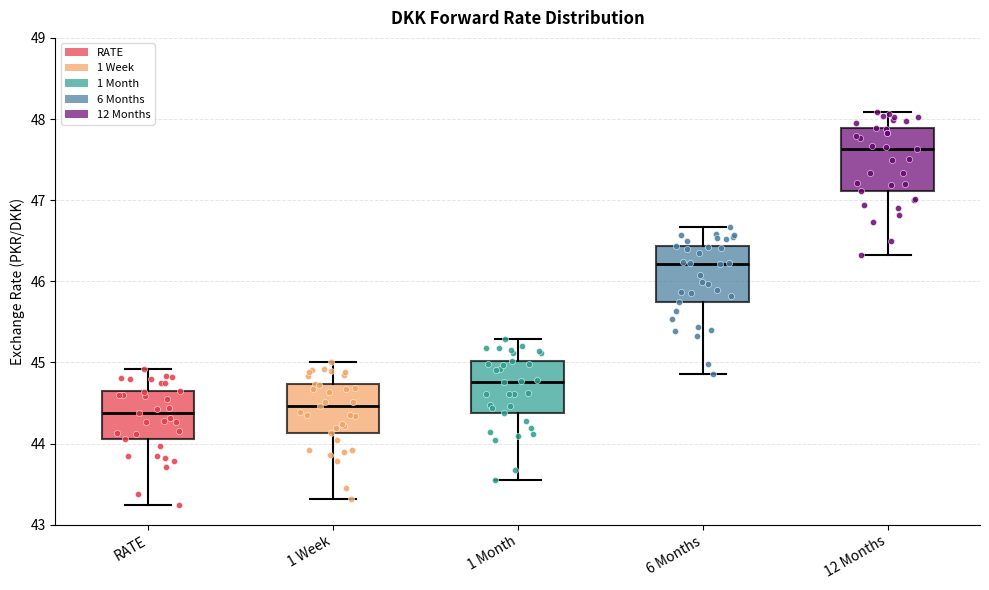

Reading left to right, read every box against the y-axis: the position of its median line, the range the box covers, and the ends of its whiskers. The values are not printed on the chart, so give them approximately, as read against the axis.

RATE: median 44.4, box 44.1 to 44.6, whiskers 43.2 to 44.9
1 Week: median 44.5, box 44.1 to 44.7, whiskers 43.3 to 45.0
1 Month: median 44.8, box 44.4 to 45.0, whiskers 43.6 to 45.3
6 Months: median 46.2, box 45.7 to 46.4, whiskers 44.9 to 46.7
12 Months: median 47.6, box 47.1 to 47.9, whiskers 46.3 to 48.1